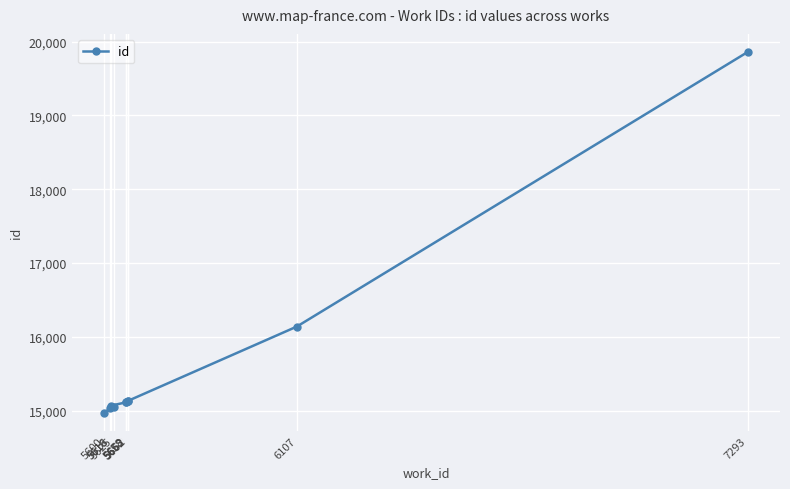

The value at 6107 is 5076. True or false?

False